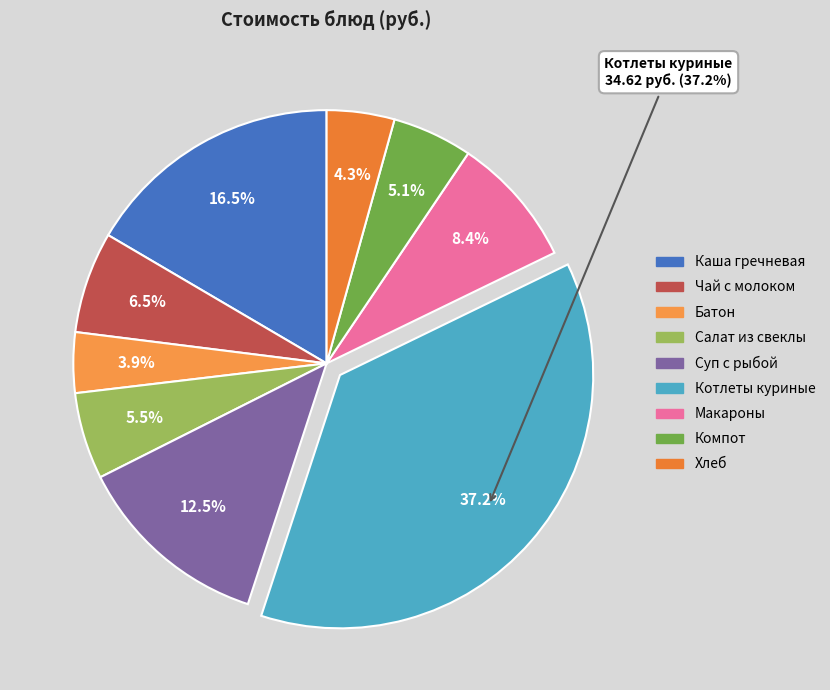

To the nearest percent, what is the difference between the Макароны отварные and Суп картофельный с рыбой slice percentages?

4%